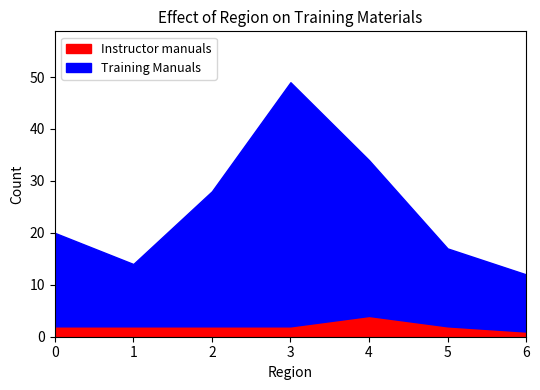

What is the sum of all Instructor manuals values?

15